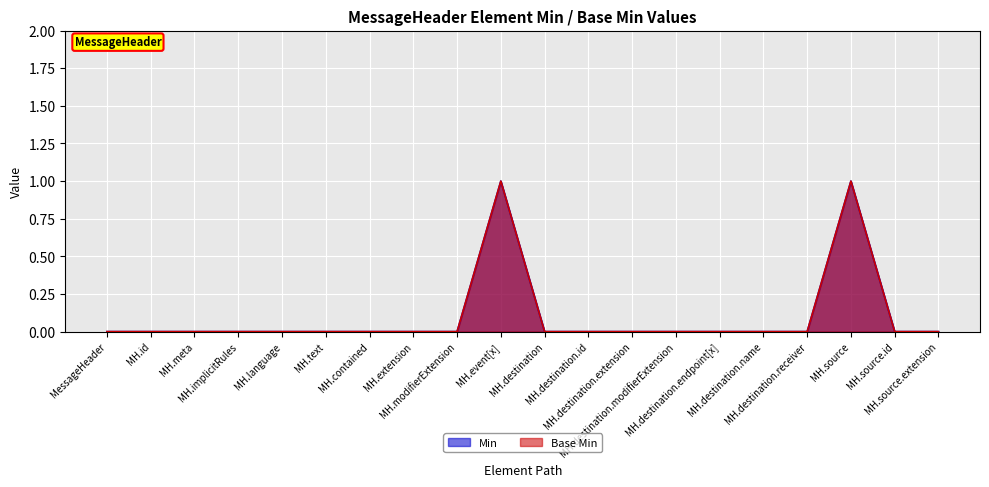

Which series has the largest range (max minus min)?

Min